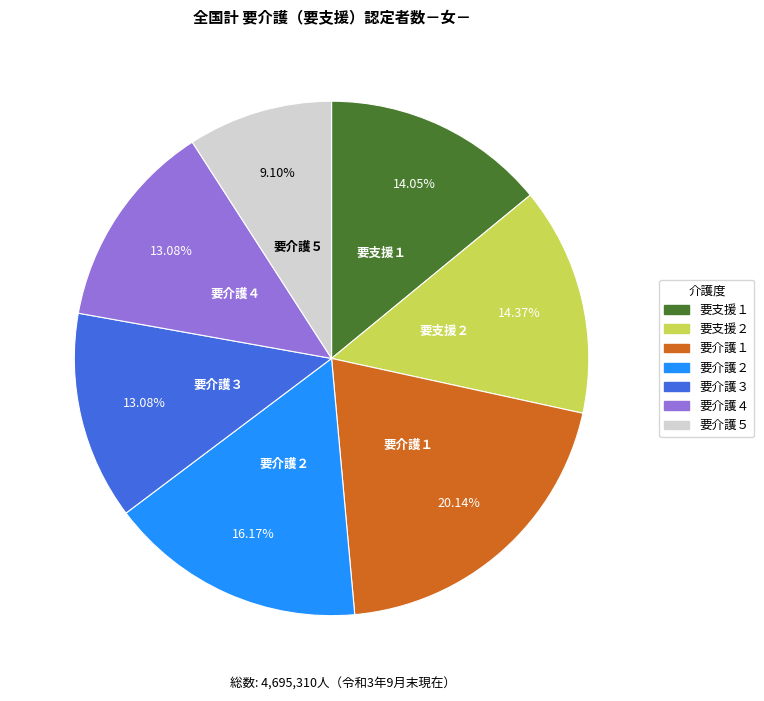

Count the number of slices in the pie.

7